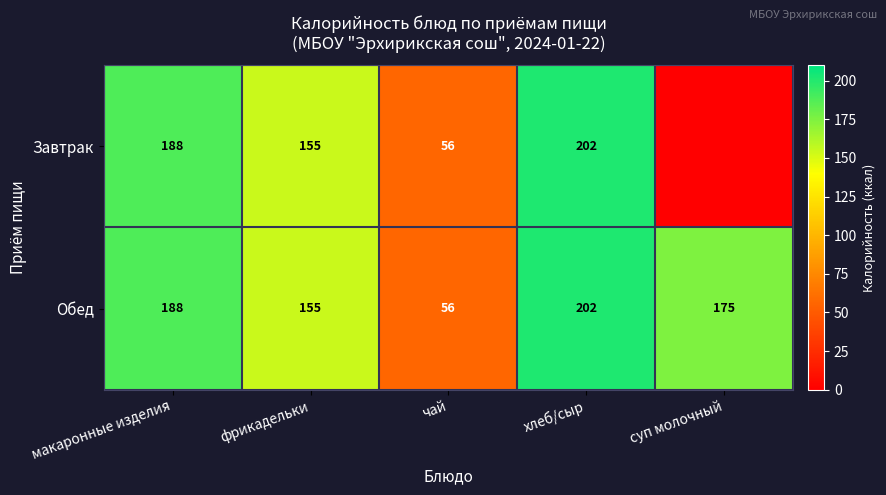

At which category is the sum across all series the highest?

хлеб/сыр